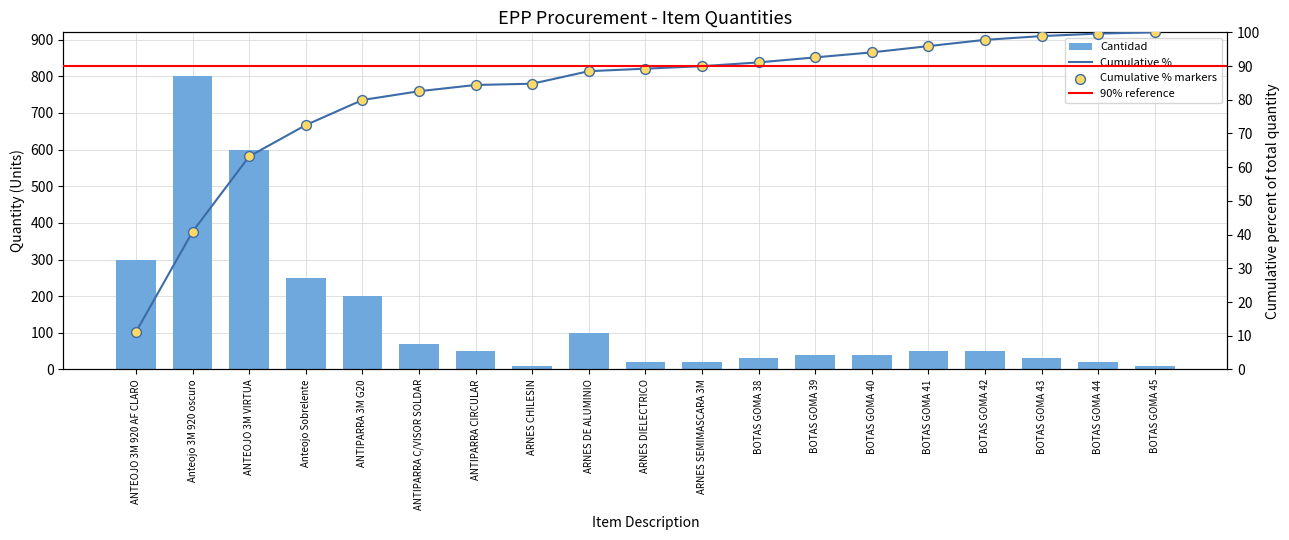

Between BOTAS GOMA 41 and BOTAS GOMA 43, which is larger?

BOTAS GOMA 41